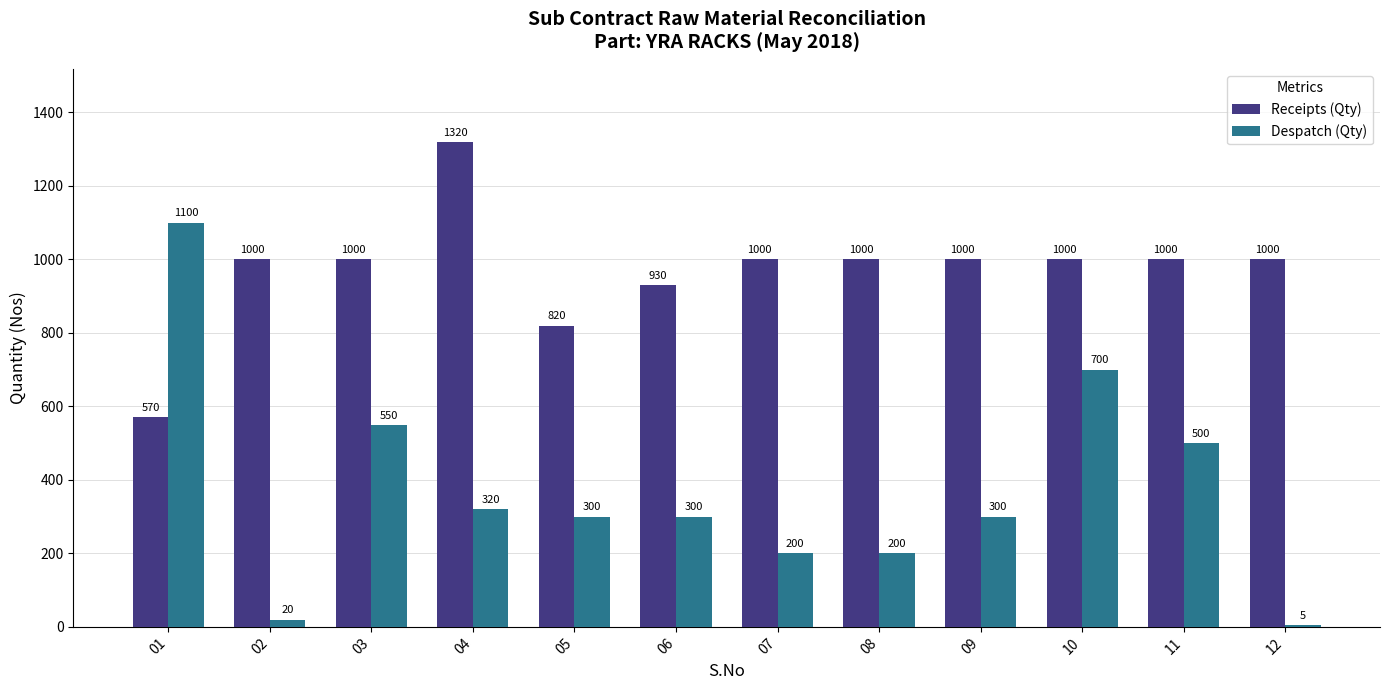

Read the Receipts (Qty) value at 07, to the nearest 10.

1000